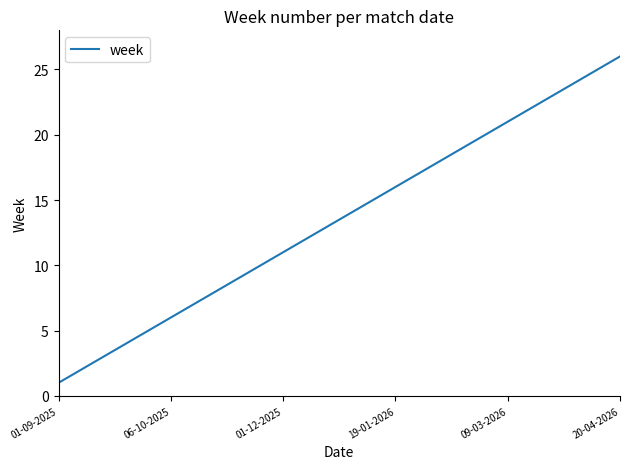

Count the number of categories in the chart.

26